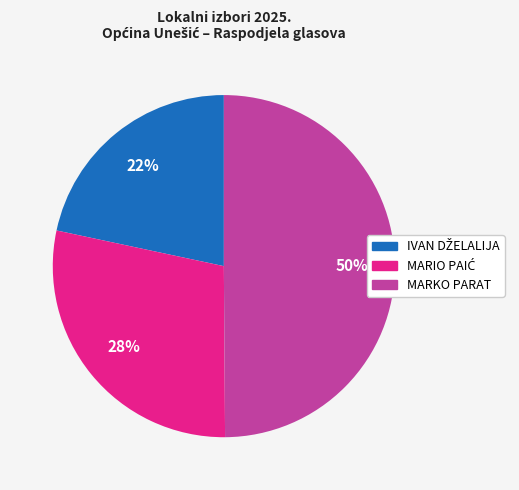

What is the largest slice in the pie chart?

MARKO PARAT